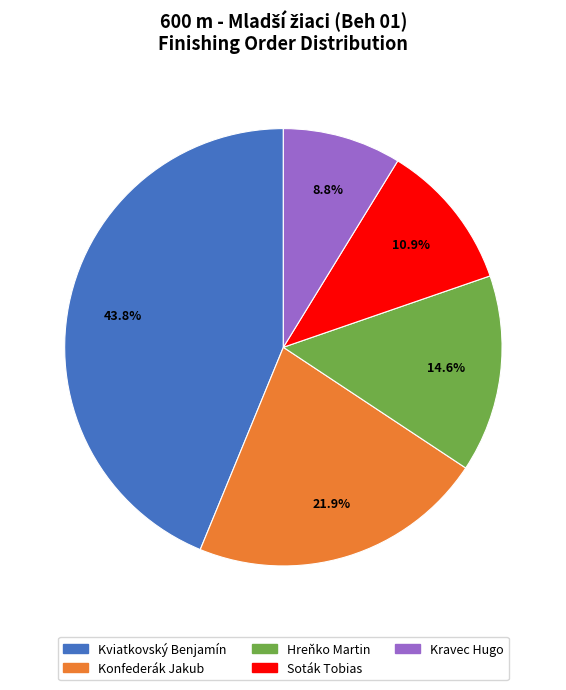

Which slice is the largest?

Kviatkovský Benjamín